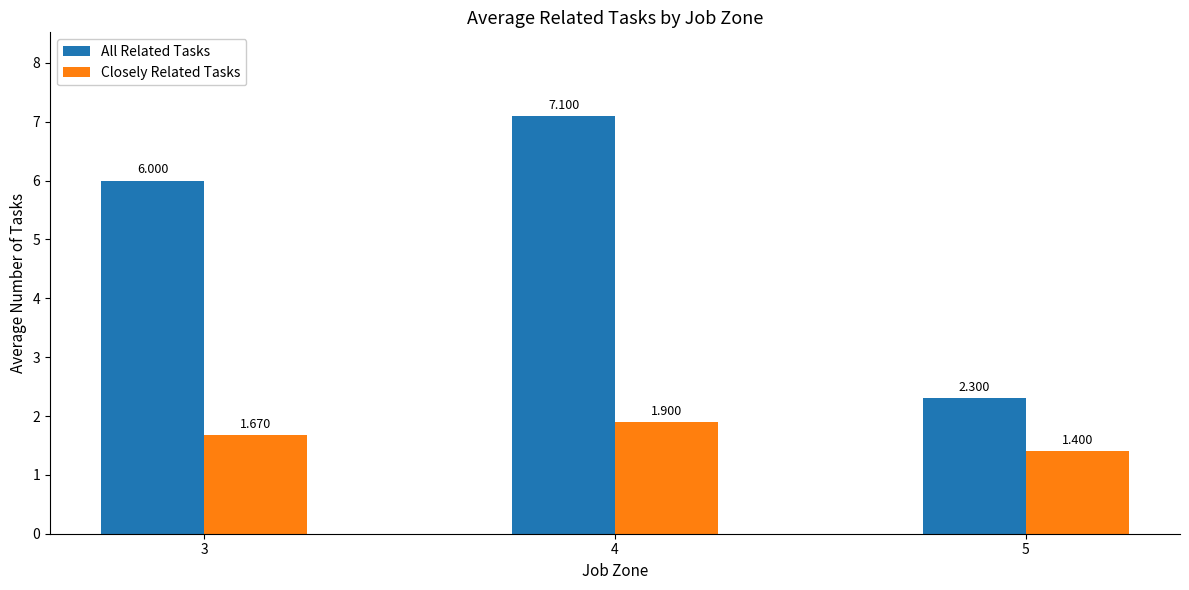

Are the bars horizontal?

No